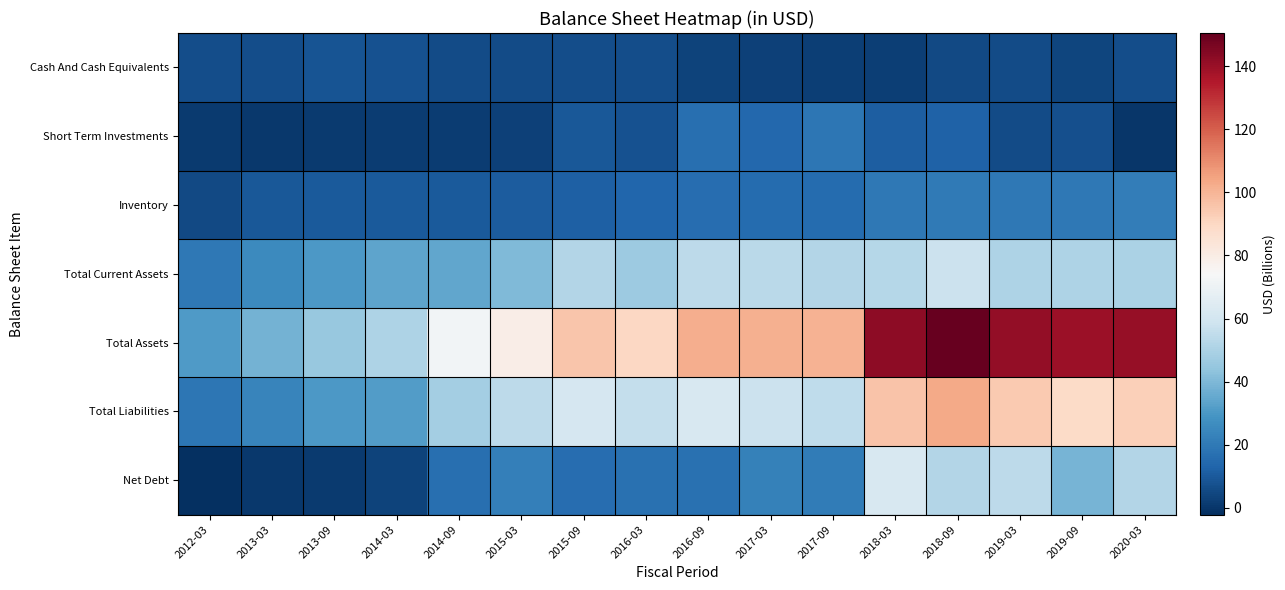

Which label corresponds to the largest value in the chart?

2018-09